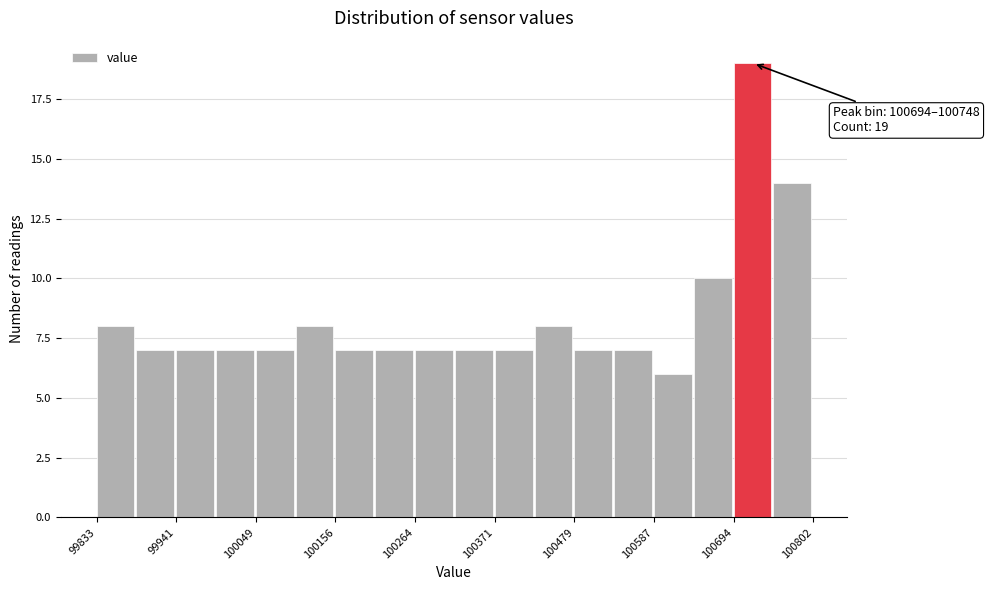

Around what value on the x-axis is the tallest bar? Give the approximate position of its centre, as read against the axis.

100720